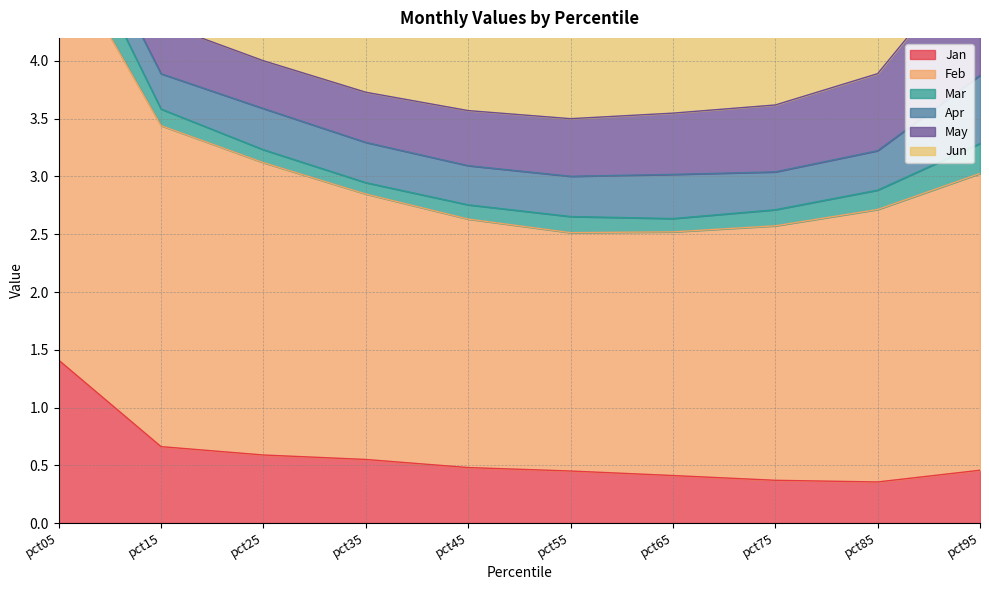

True or false: Feb and Jun intersect in this chart.

False